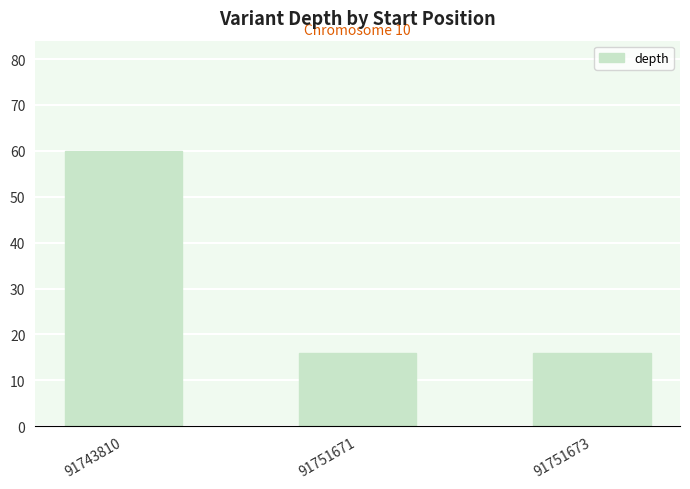

What is the value of the 2nd bar from the left?

16